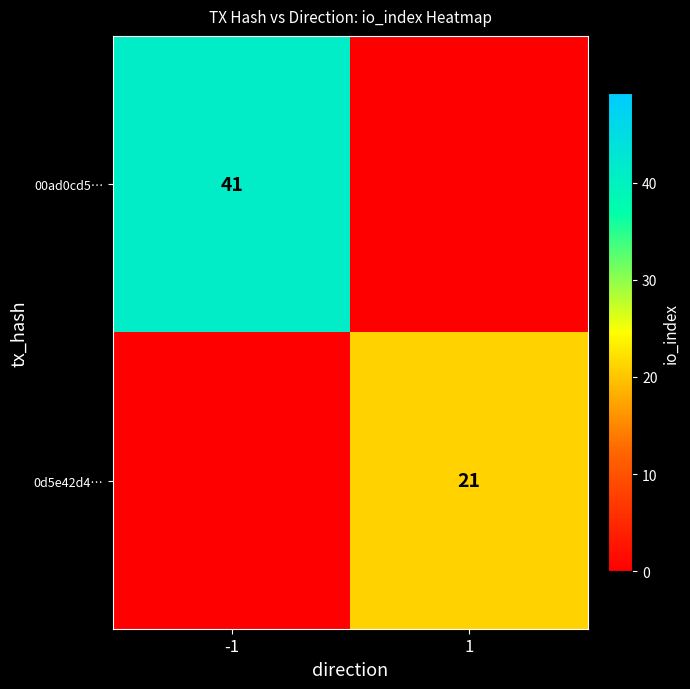

What is the spread (max minus min) of values at -1?

41